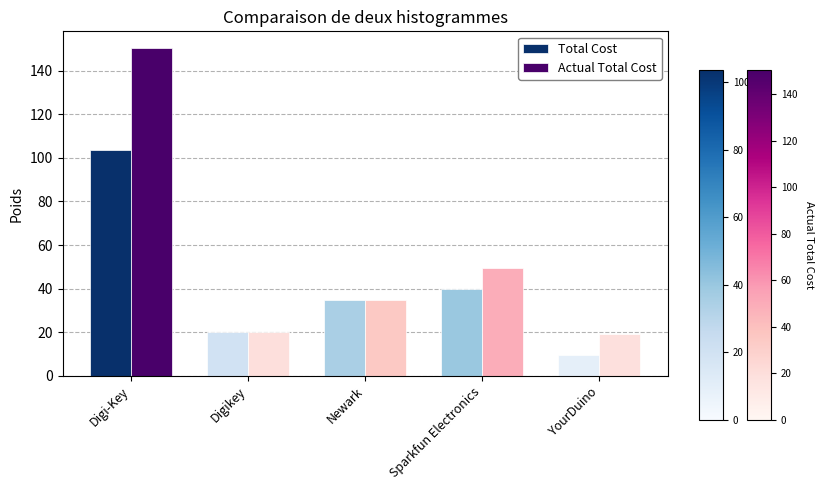

The value of Actual Total Cost at YourDuino is 19.0. True or false?

True